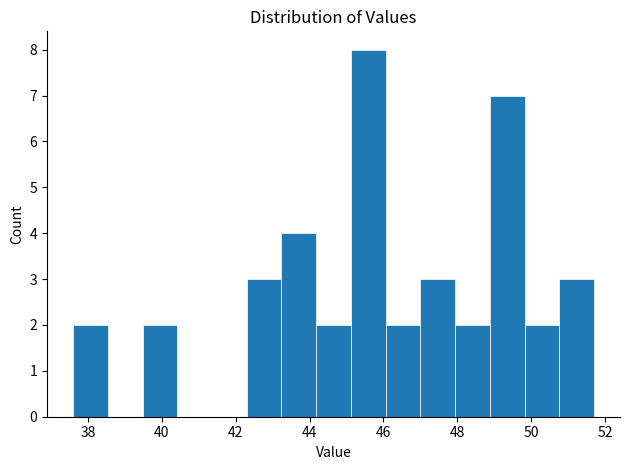

Reading left to right, transcribe this chart: for each bar, give the range it covers on the x-axis and its height. Neither the bar edges nor the heights are printed on the chart, so give them approximately, as read against the axes.

37.60 to 38.54: 2
38.54 to 39.48: 0
39.48 to 40.42: 2
40.42 to 41.36: 0
41.36 to 42.30: 0
42.30 to 43.24: 3
43.24 to 44.18: 4
44.18 to 45.12: 2
45.12 to 46.06: 8
46.06 to 47.00: 2
47.00 to 47.94: 3
47.94 to 48.88: 2
48.88 to 49.82: 7
49.82 to 50.76: 2
50.76 to 51.70: 3